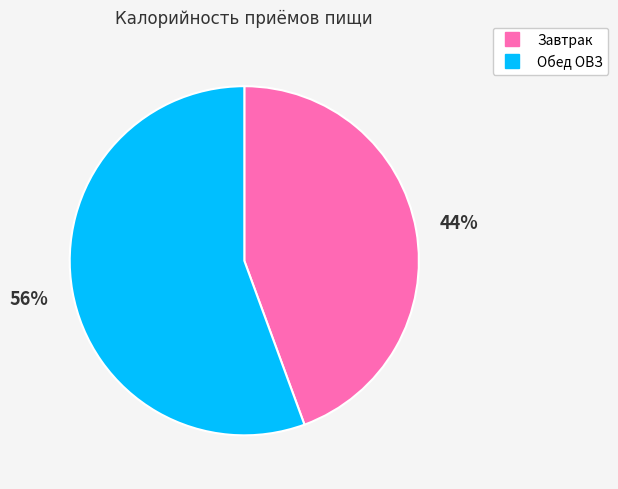

Which has a higher value, Завтрак or Обед ОВЗ?

Обед ОВЗ